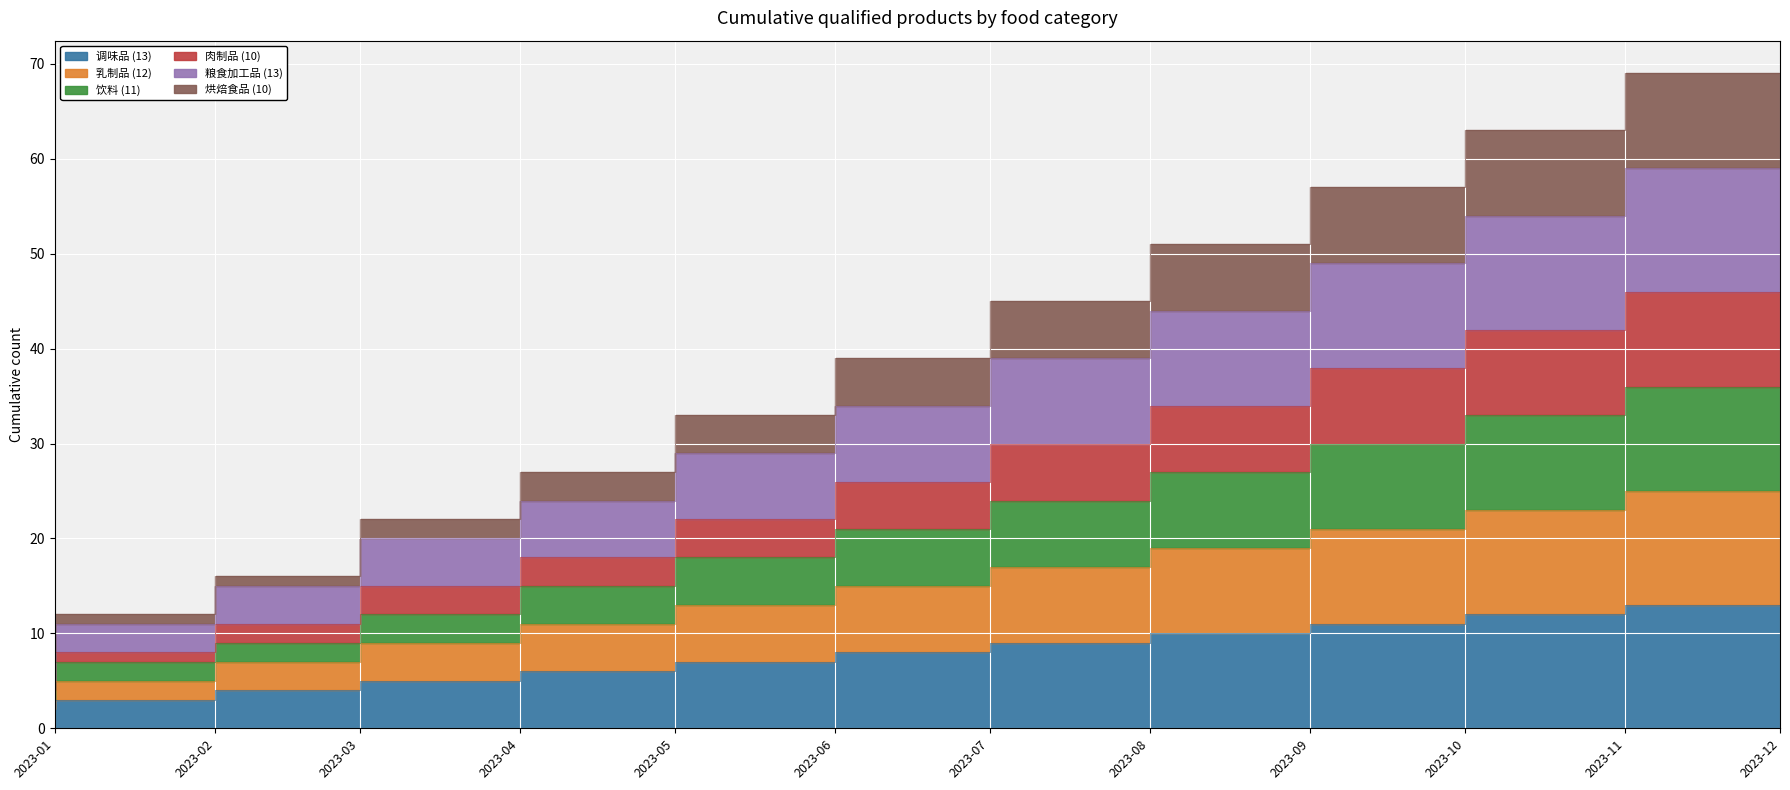

True or false: 乳制品 and 调味品 cross at least once.

False